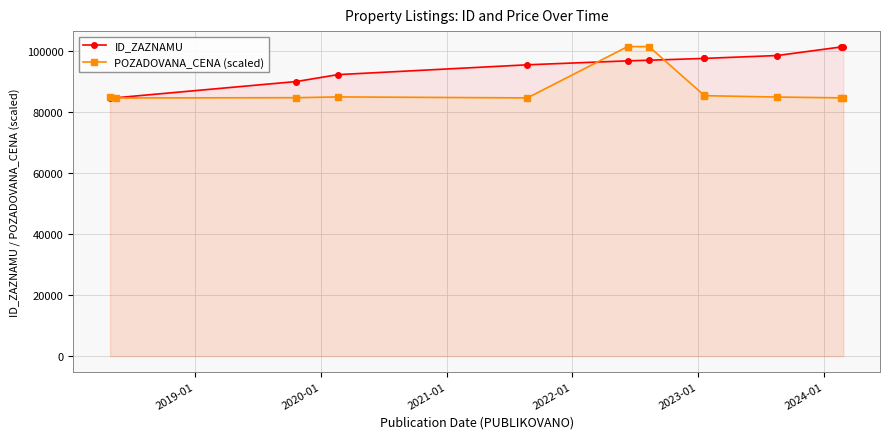

At how many categories does at least one series exceed 90968?

9